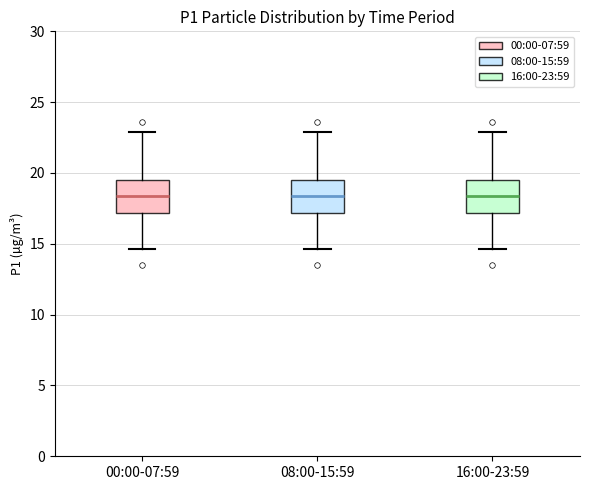

Reading left to right, transcribe this box plot: for each box, give where its median line is, the range the box spans, and where its two whiskers end, as read against the y-axis. The values are not printed on the chart, so give them approximately, as read against the axis.

00:00-07:59: median 18.5, box 17.0 to 19.5, whiskers 14.5 to 23.0
08:00-15:59: median 18.5, box 17.0 to 19.5, whiskers 14.5 to 23.0
16:00-23:59: median 18.5, box 17.0 to 19.5, whiskers 14.5 to 23.0